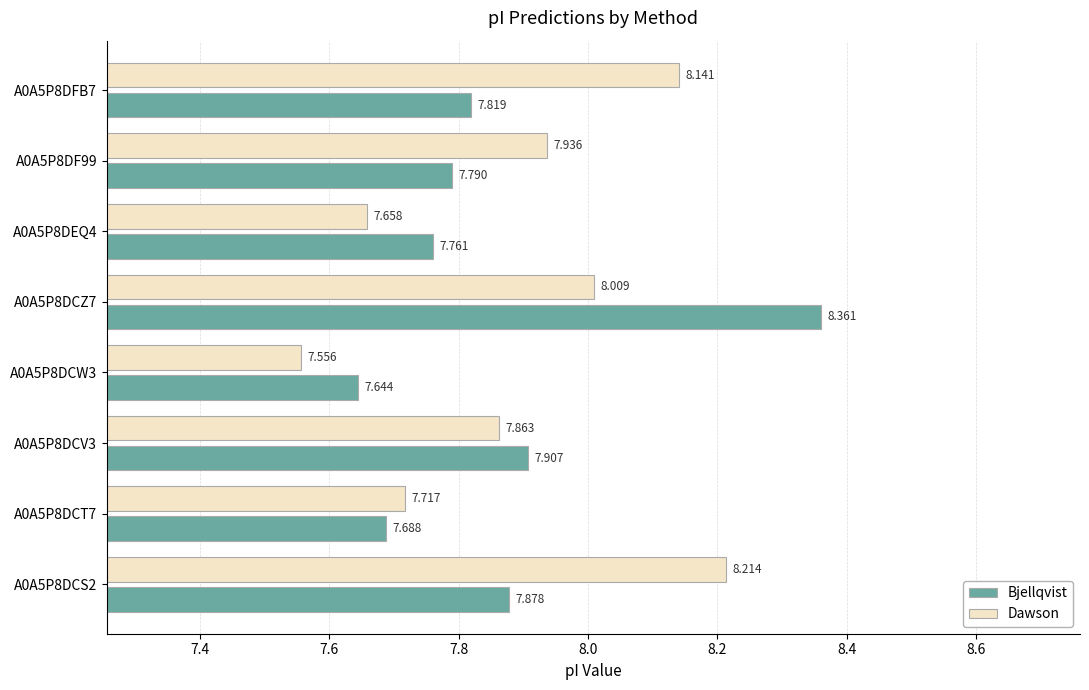

Rank the series by their average value, from highest to lowest.

Dawson, Bjellqvist